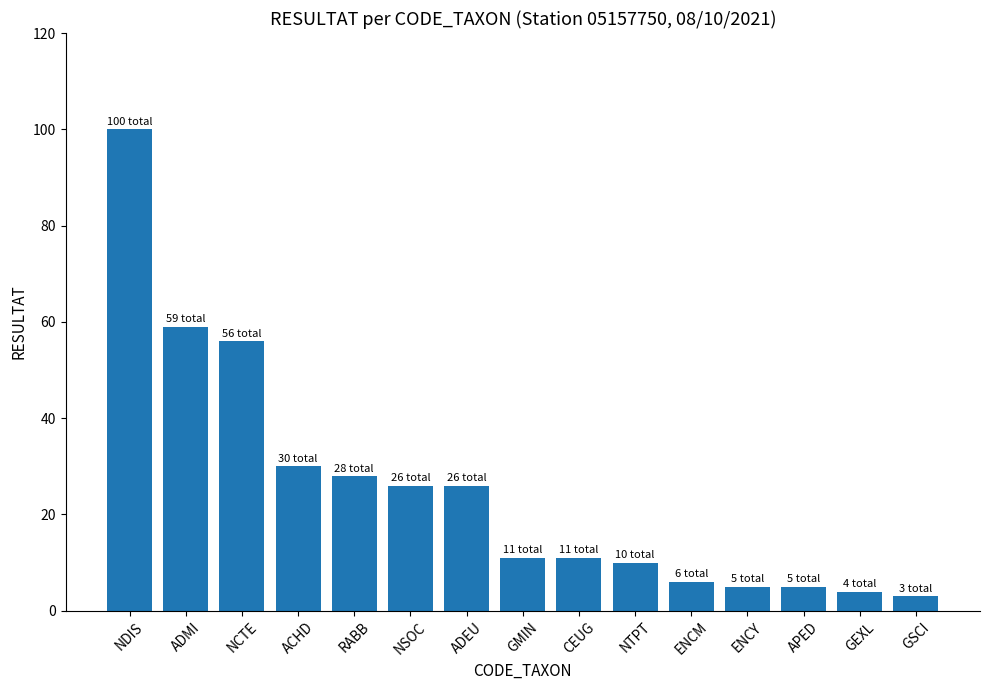

Where is the data nearest to the value 51?

NCTE